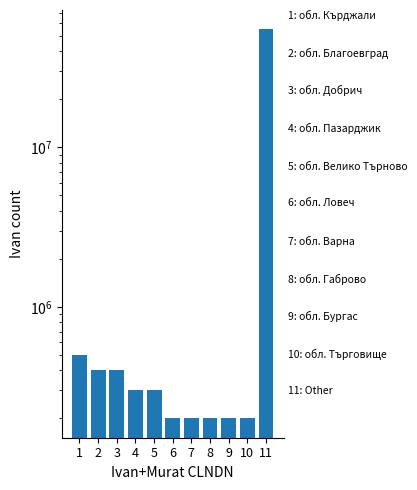

What is the sum of all values?

57900000